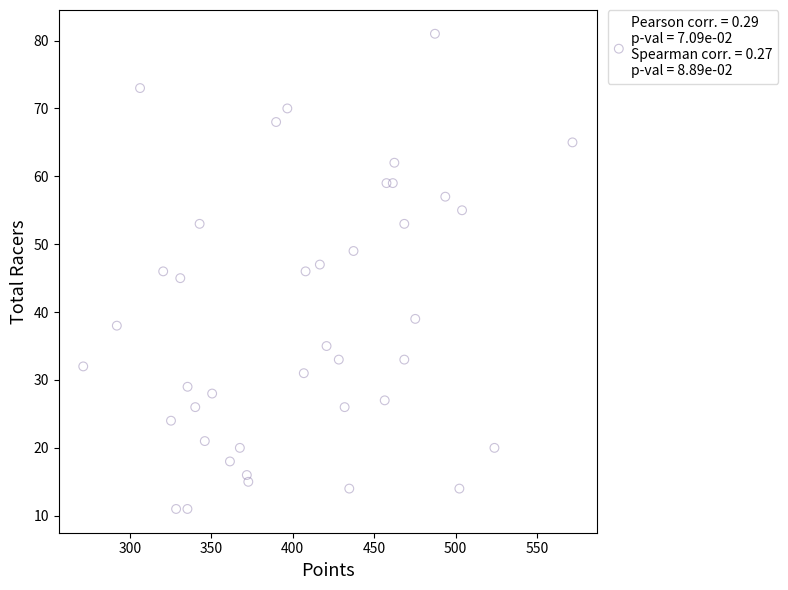

What is the range of Y values (max minus min)?

70